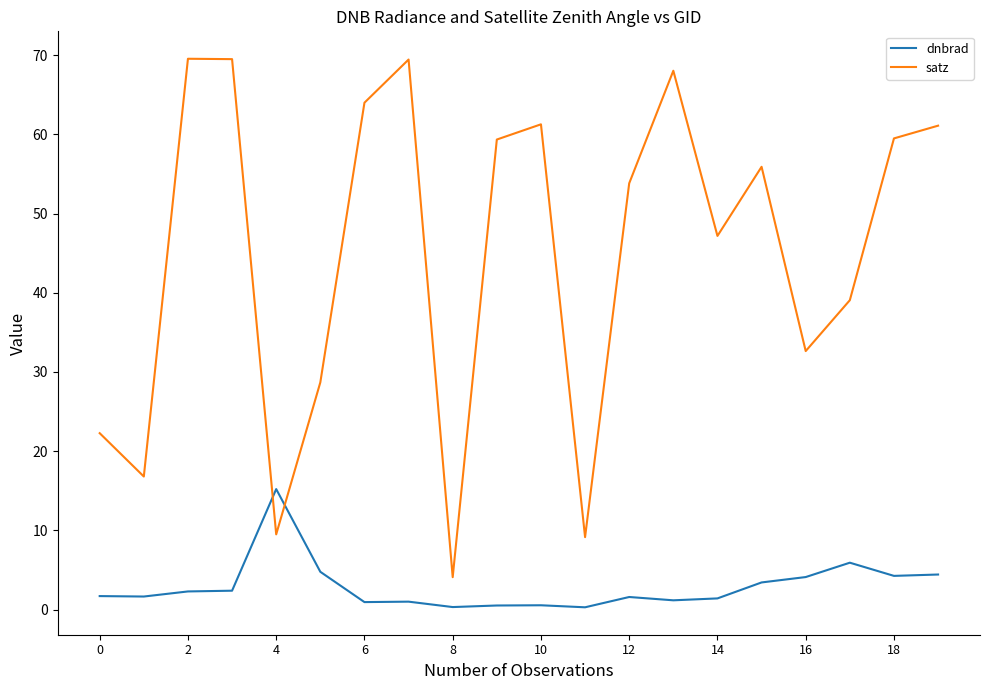

After their last crossing, which series has the higher values: satz or dnbrad?

satz